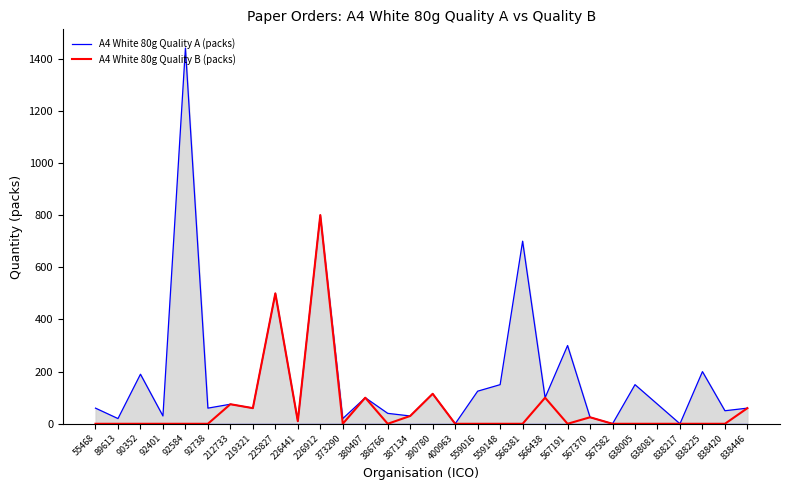

Which series changed the most between 566381 and 638081?

A4 White 80g Quality A (packs)